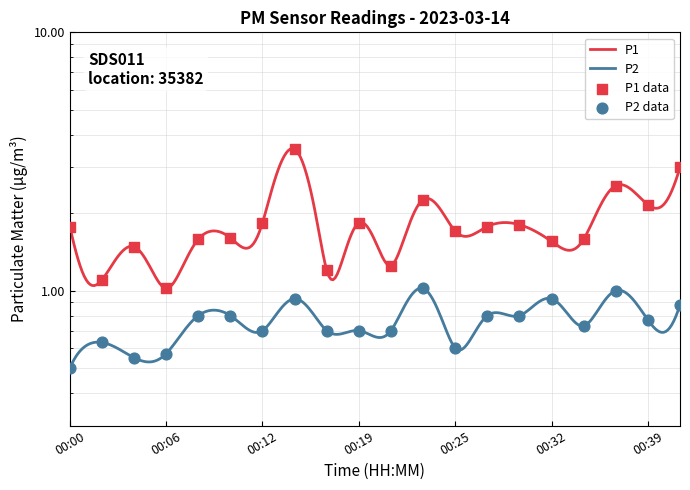

Which series reaches the maximum Y coordinate?

P1